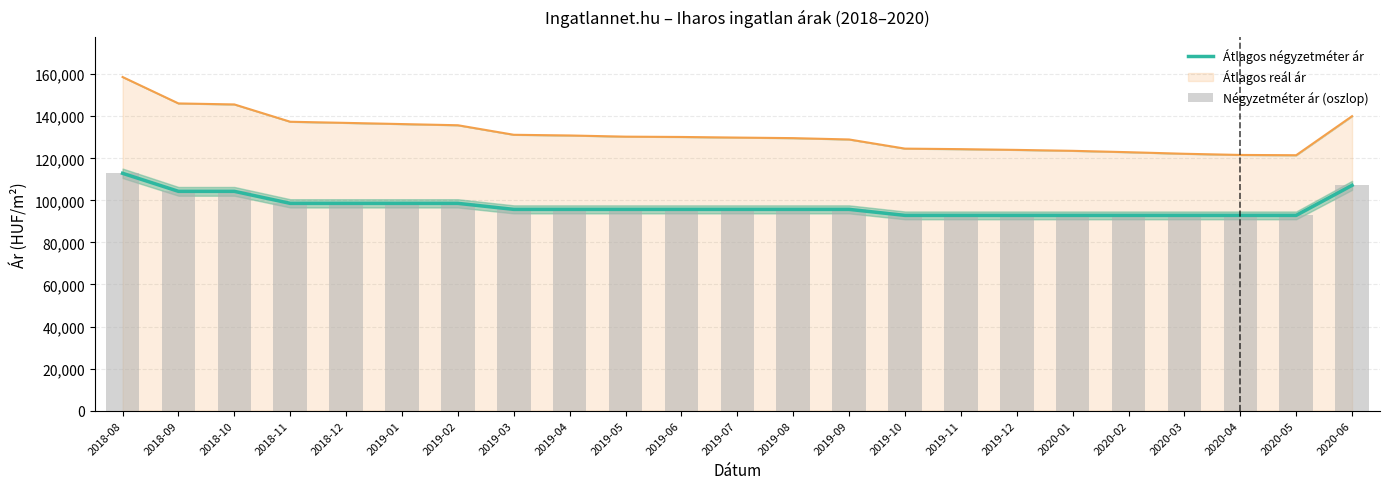

The Négyzetméter ár (oszlop) series shows 31691 at 2020-02. True or false?

False